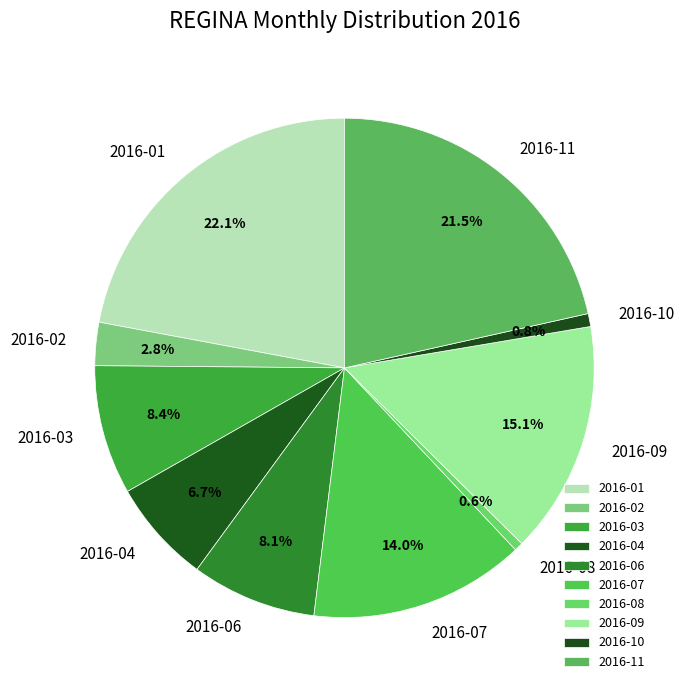

Do 2016-06 and 2016-03 together represent more than half of the pie?

No